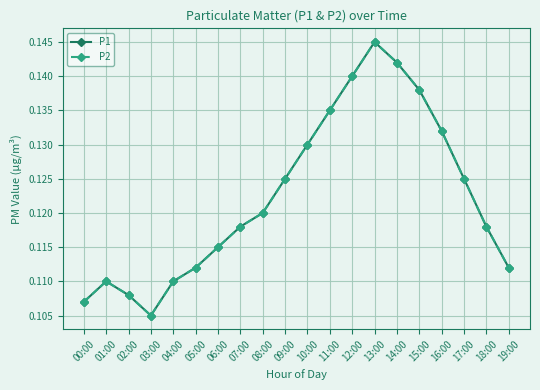

What position from the left is 00:00?

1